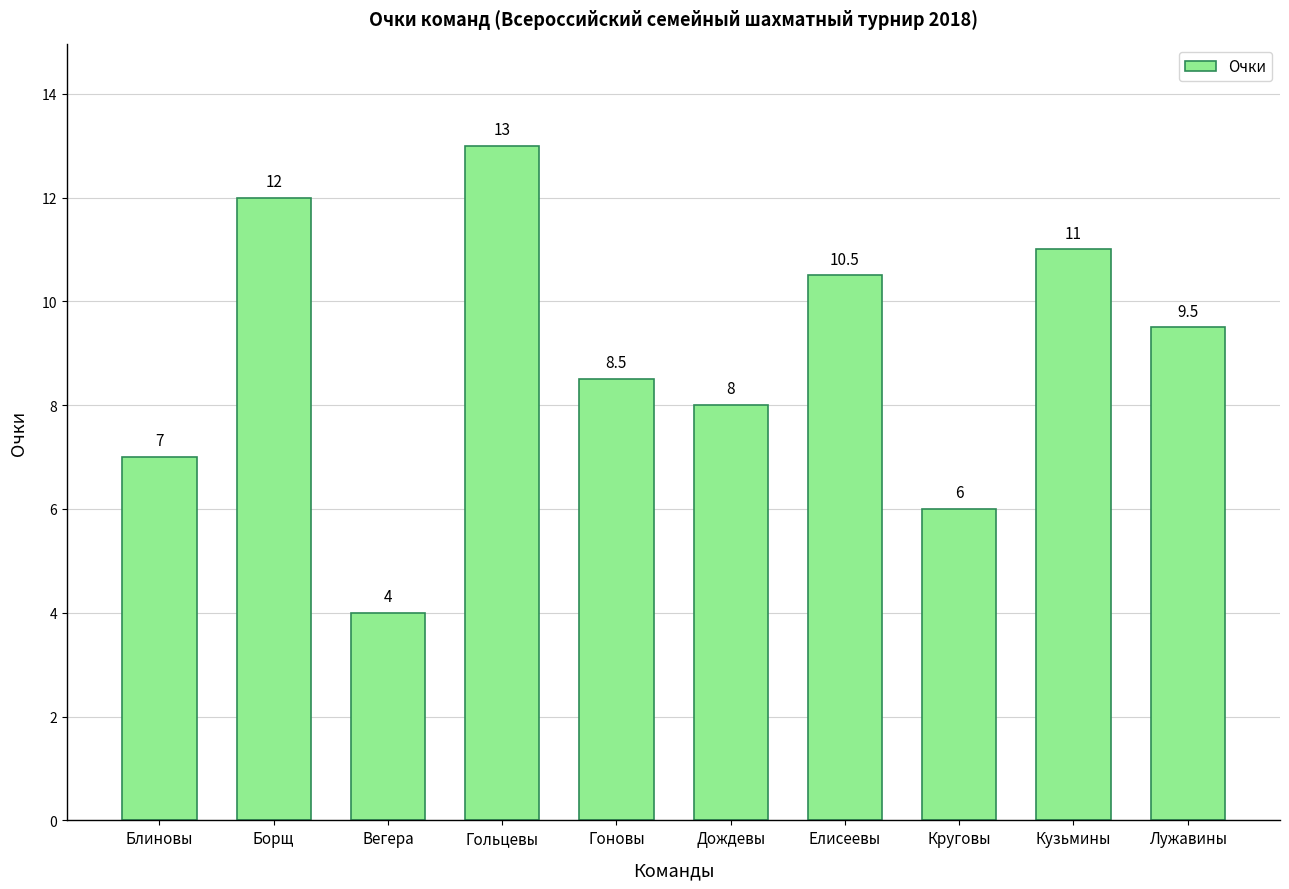

What is the difference between the second highest and minimum values?

8.0